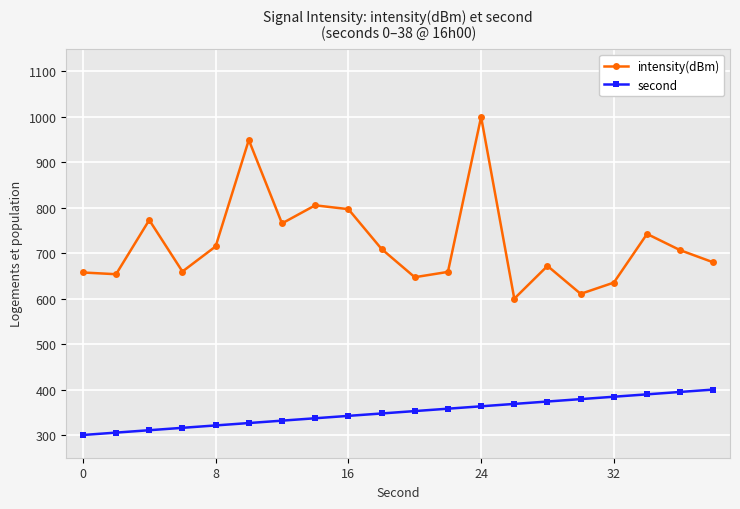

How many lines are shown in the chart?

2